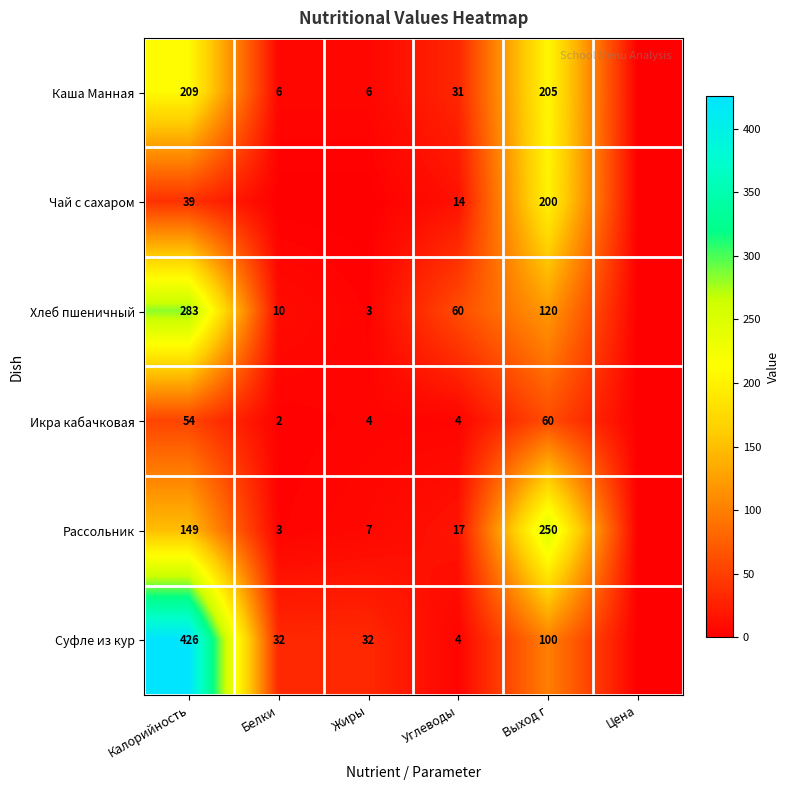

At which category does the chart reach its peak across all series?

Калорийность